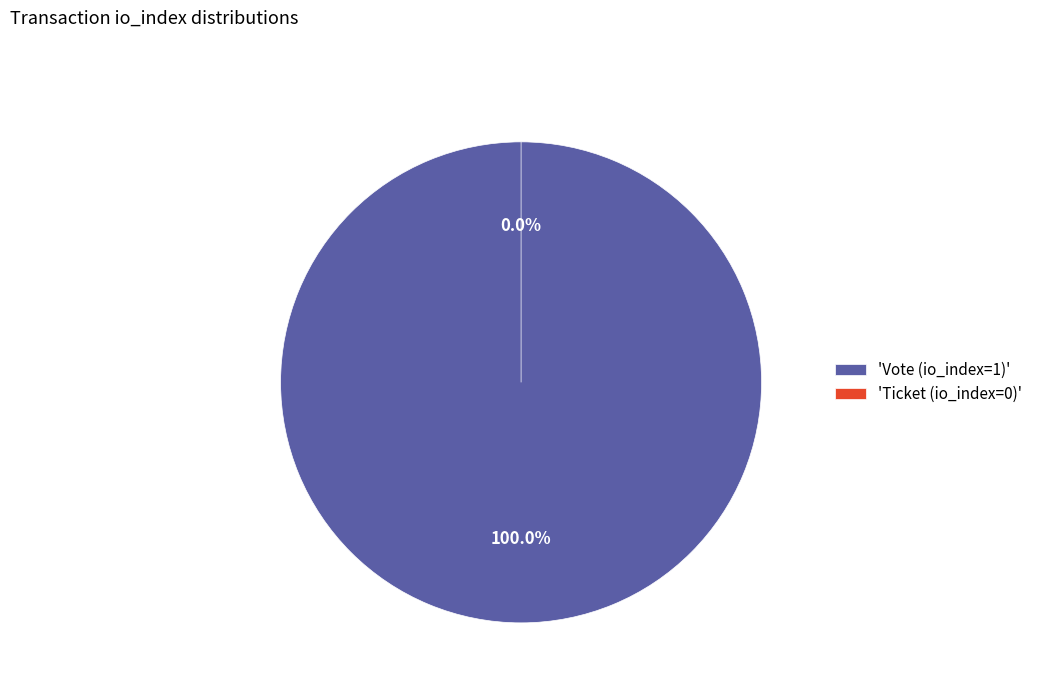

What percentage is the Vote (io_index=1) slice, to the nearest percent?

100%